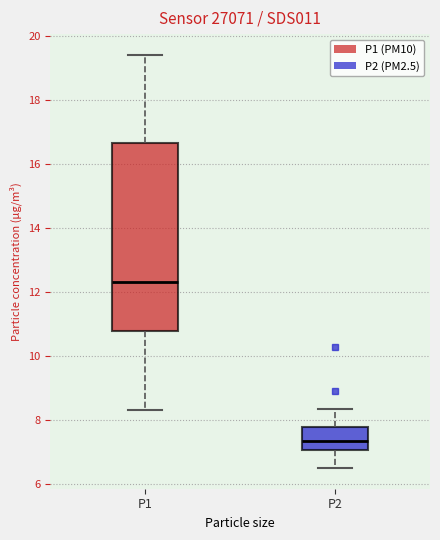

Where is the lower edge of the box for P2 on the y-axis? The values are not printed on the chart, so give them approximately, as read against the axis.

7.0